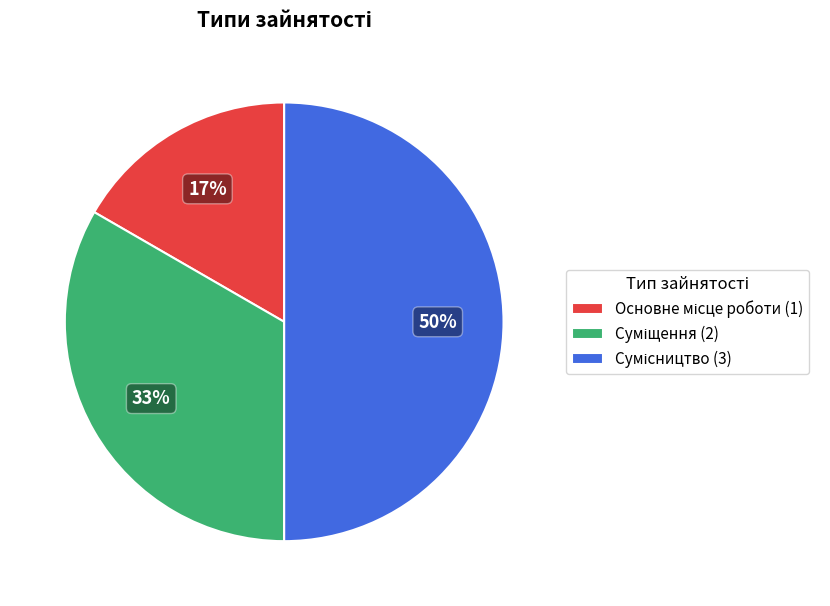

To the nearest percent, what is the difference between the largest and smallest slice percentages?

33%